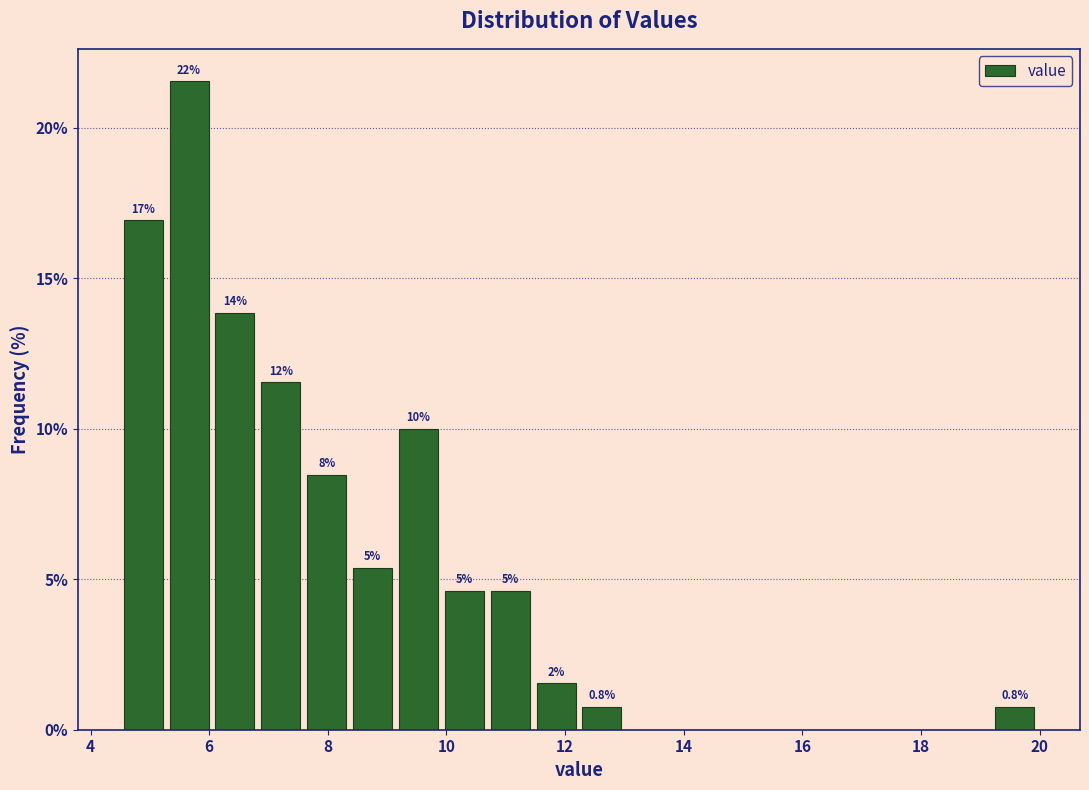

Around what value on the x-axis is the tallest bar? Give the approximate position of its centre, as read against the axis.

5.6